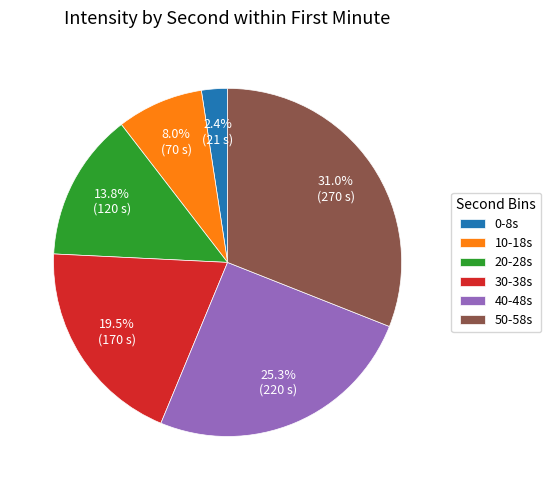

How many slices are in this pie chart?

6